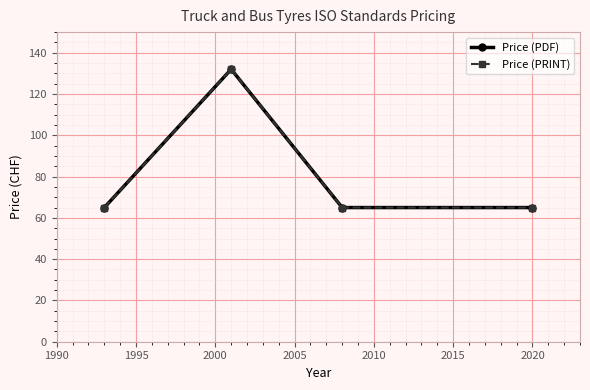

Does the chart have visible grid lines?

Yes